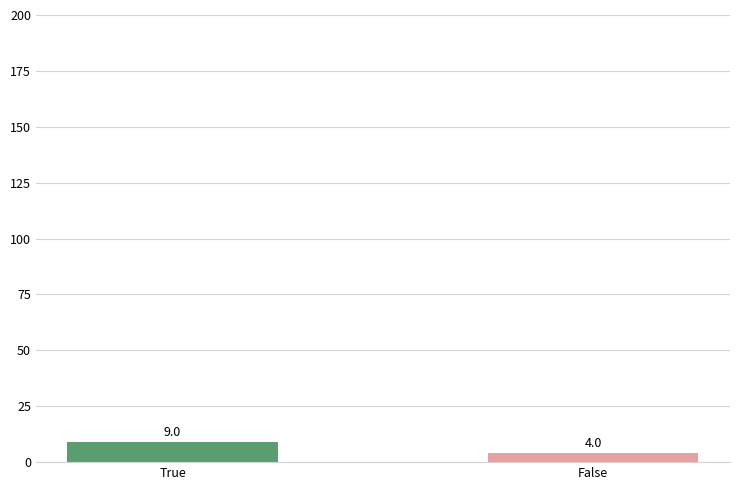

The value at True is 9. True or false?

True